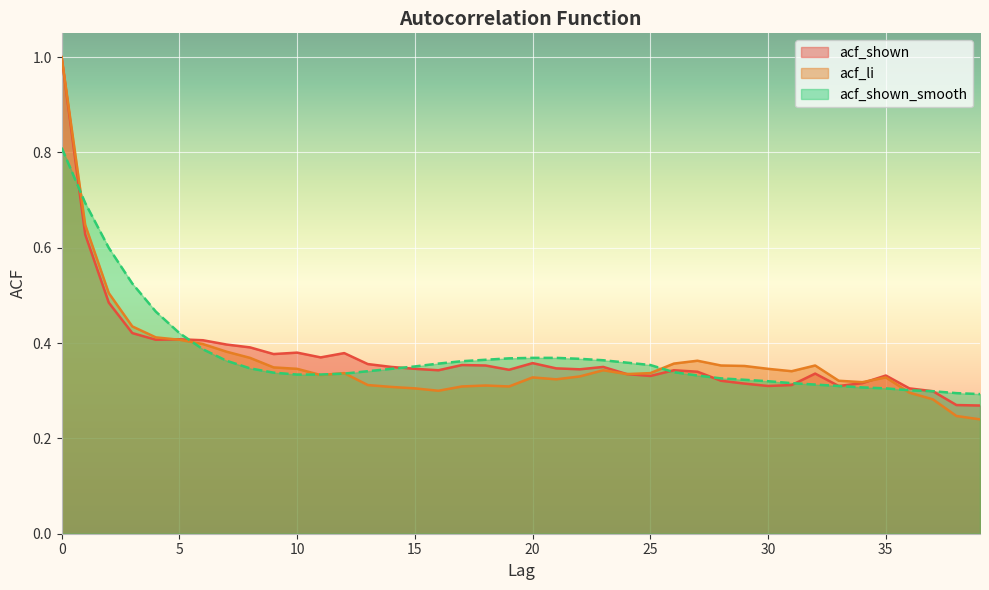

How many acf_shown_smooth values are between 0 and 1?

40